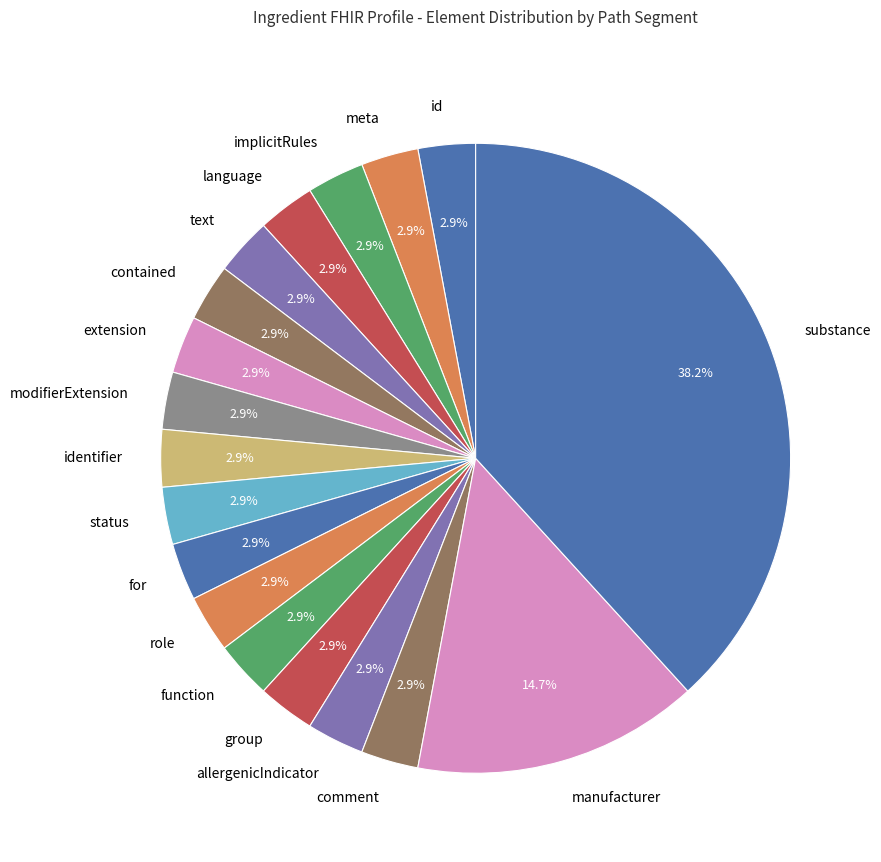

Do allergenicIndicator and role together represent more than half of the pie?

No